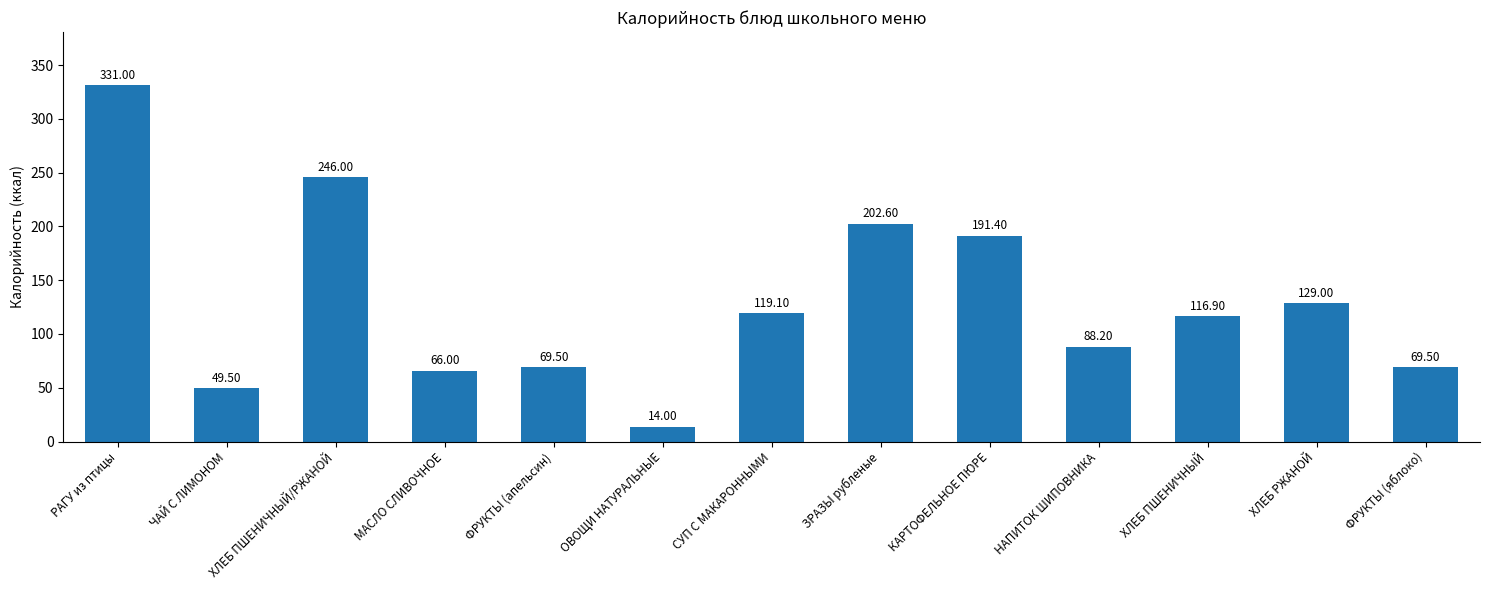

Is it true that the value at ФРУКТЫ (апельсин) is 112.3?

False